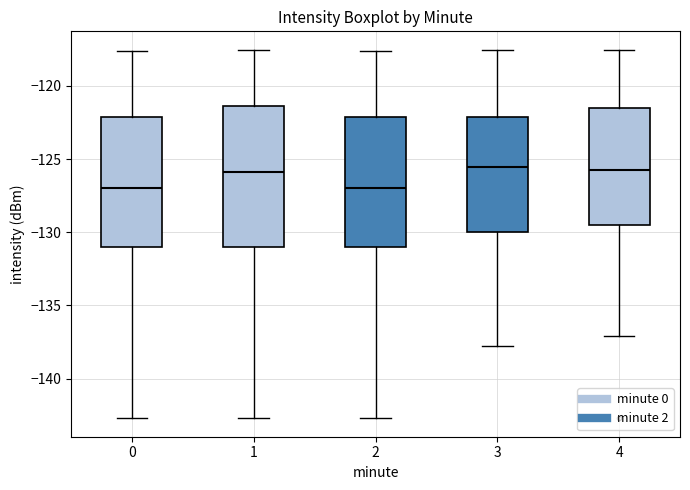

Reading left to right, read every box against the y-axis: the position of its median line, the range the box covers, and the ends of its whiskers. The values are not printed on the chart, so give them approximately, as read against the axis.

0: median -127.0, box -131.0 to -122.0, whiskers -142.5 to -117.5
1: median -126.0, box -131.0 to -121.5, whiskers -142.5 to -117.5
2: median -127.0, box -131.0 to -122.0, whiskers -142.5 to -117.5
3: median -125.5, box -130.0 to -122.0, whiskers -138.0 to -117.5
4: median -125.5, box -129.5 to -121.5, whiskers -137.0 to -117.5